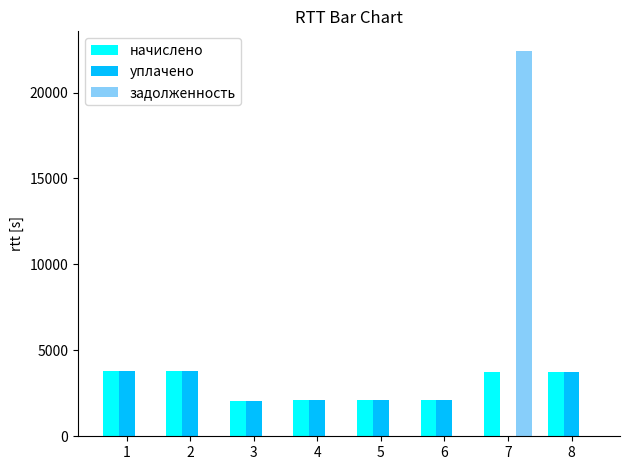

The уплачено series shows 3809.6 at 2. True or false?

True